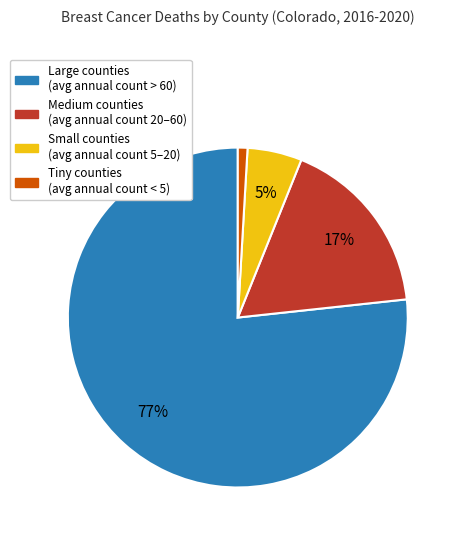

To the nearest percent, what is the average slice percentage?

25%